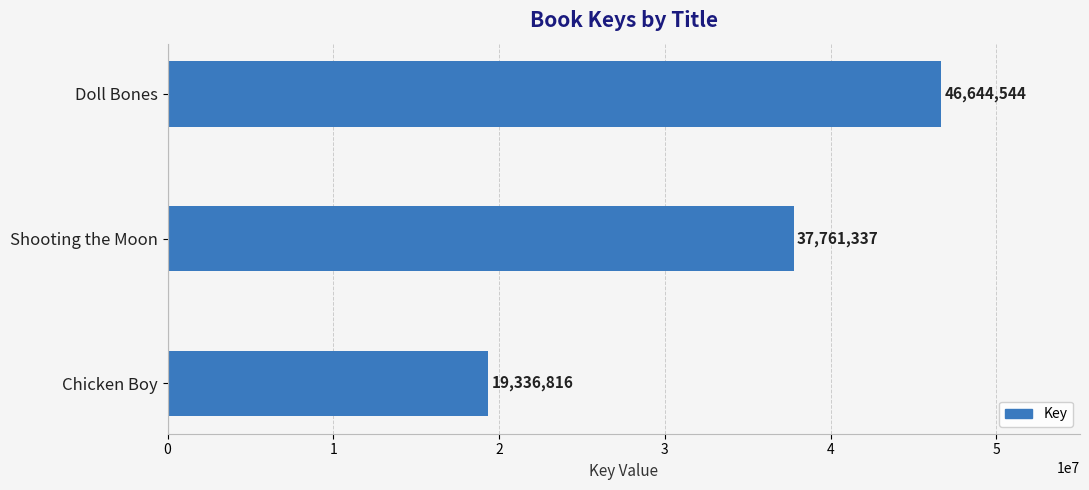

What is the change in value from Shooting the Moon to Chicken Boy?

-18424521